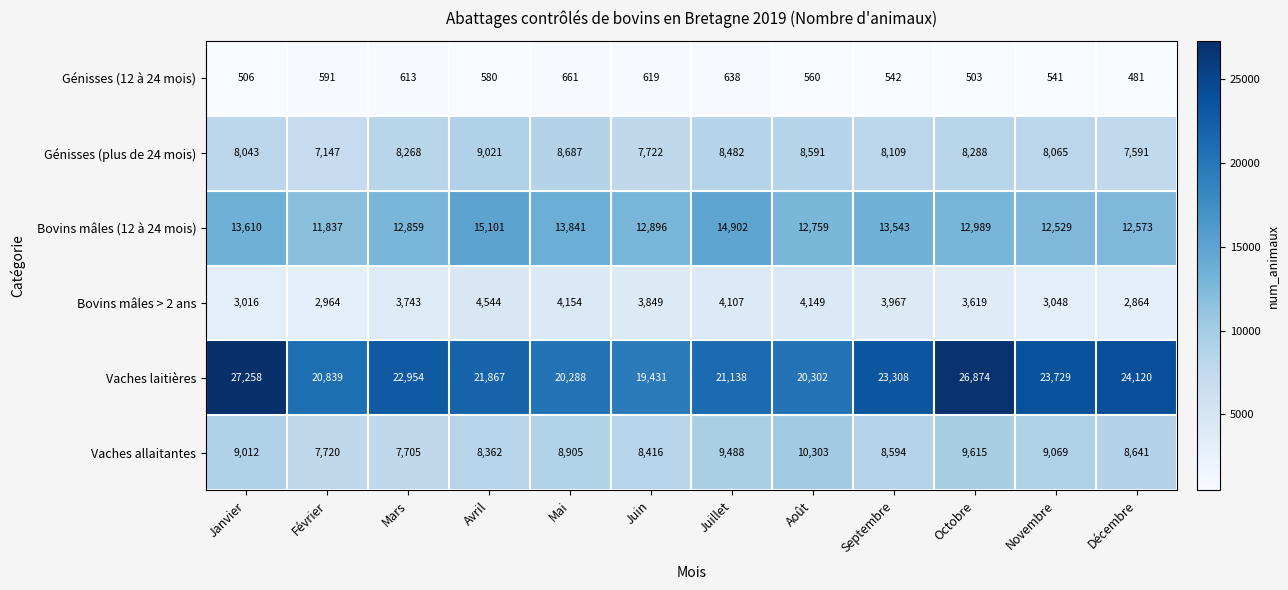

True or false: Vaches allaitantes has a value of 13199 at Avril.

False